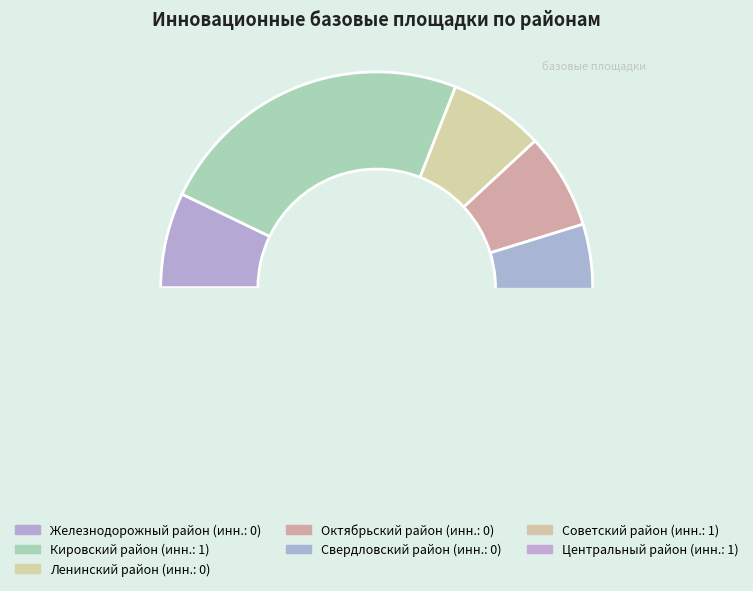

What is the largest slice in the pie chart?

Кировский район